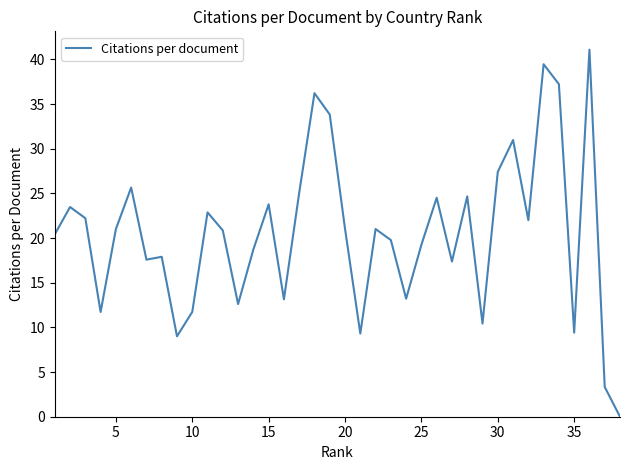

What is the difference between the maximum and minimum values?

41.1